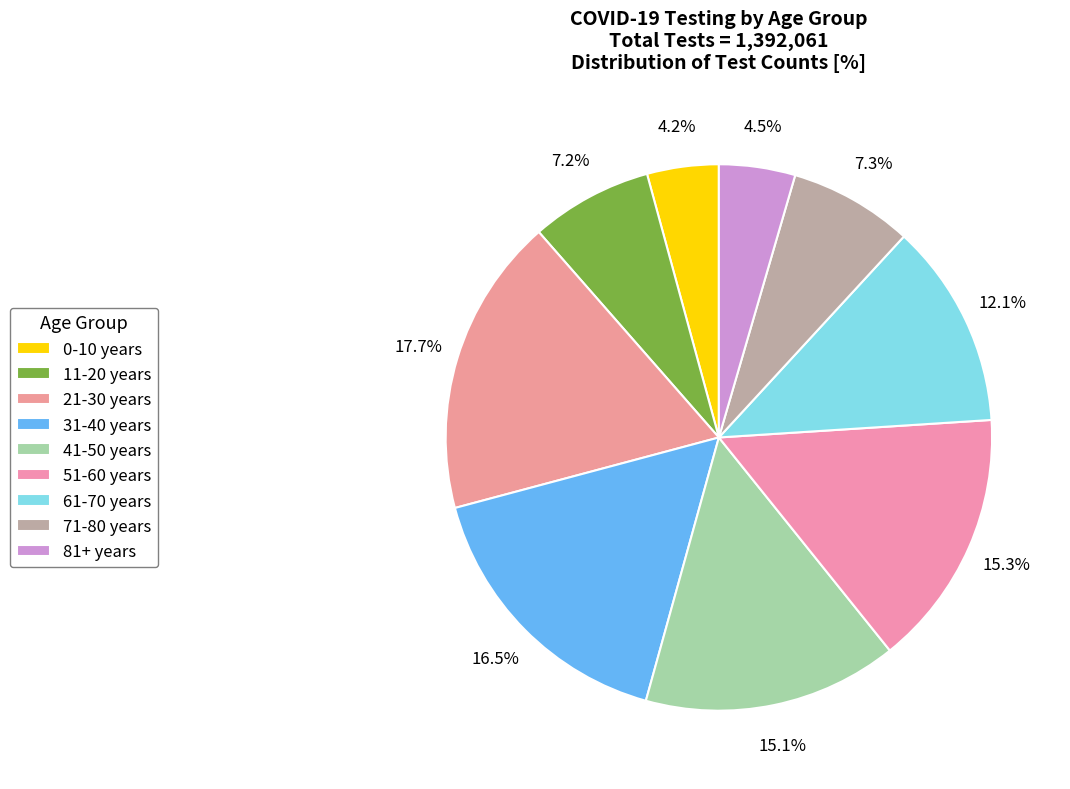

Does any single category account for the majority?

No